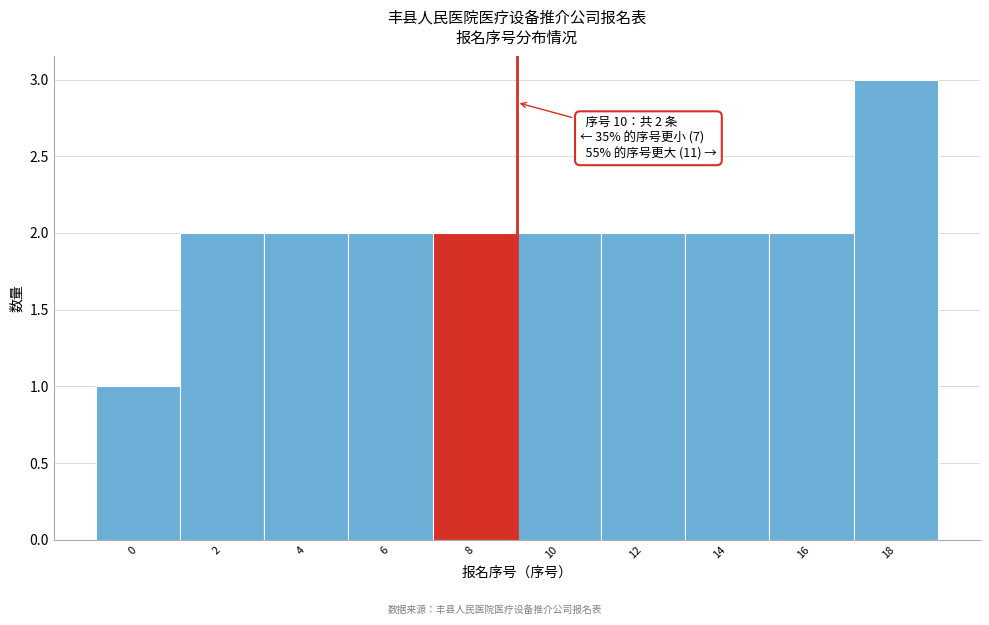

Reading left to right, what are all the values shown in this chart?

1	2	2	2	2	2	2	2	2	3